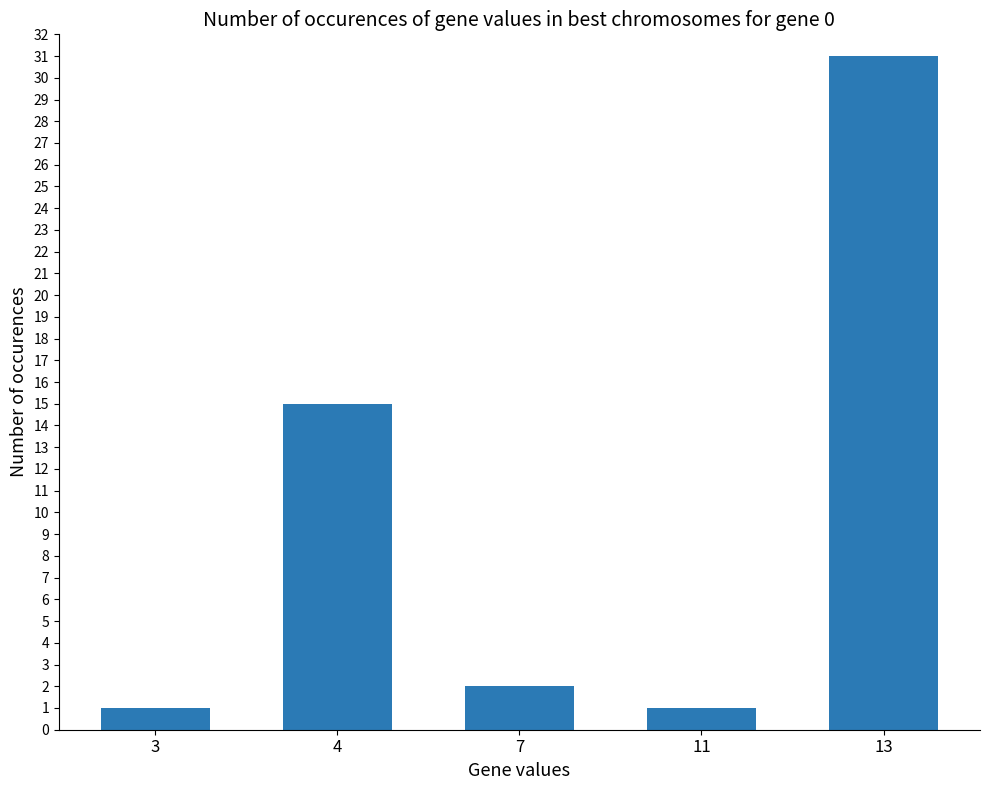

What is the change in value from 3 to 7?

+1